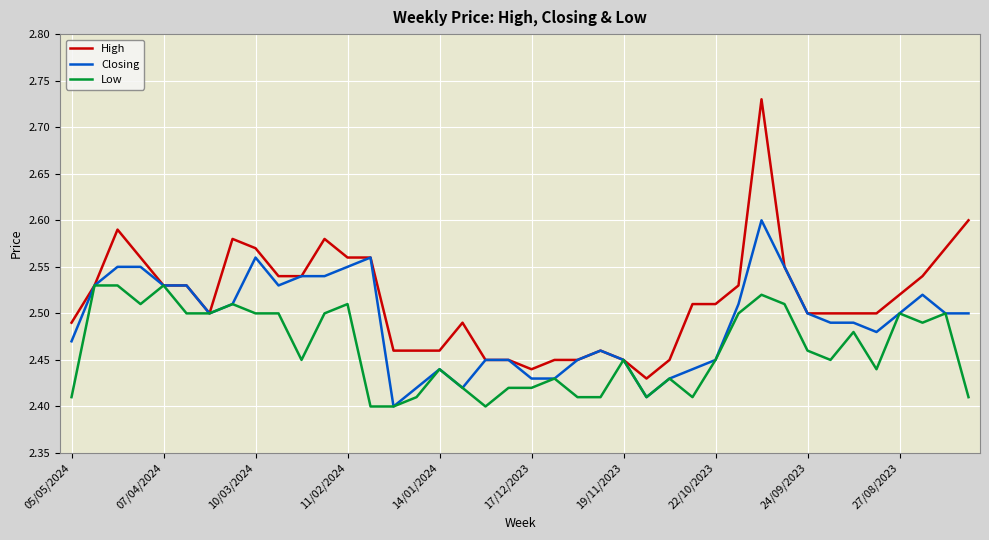

List the series in order of their overall mean, lowest first.

Low, Closing, High